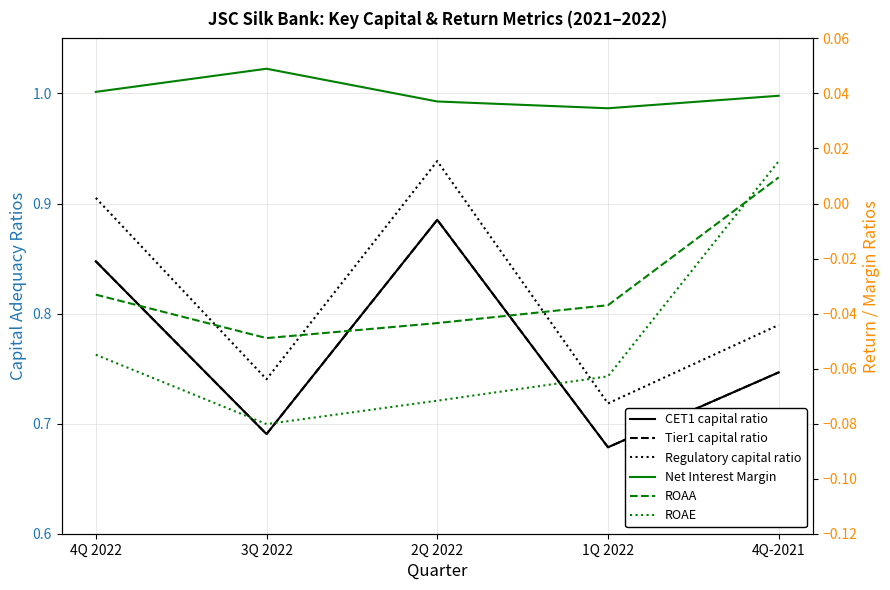

What is the difference between the highest and lowest values at 1Q 2022?

0.8